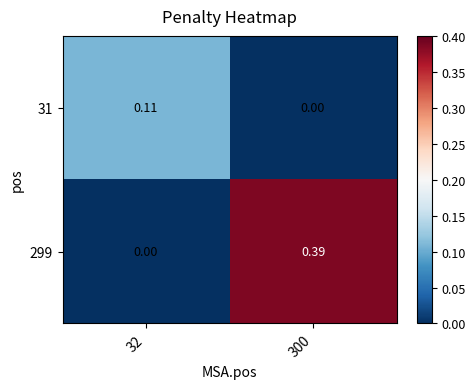

Is the value of 31 at 300 greater than the value of 299 at 300?

No